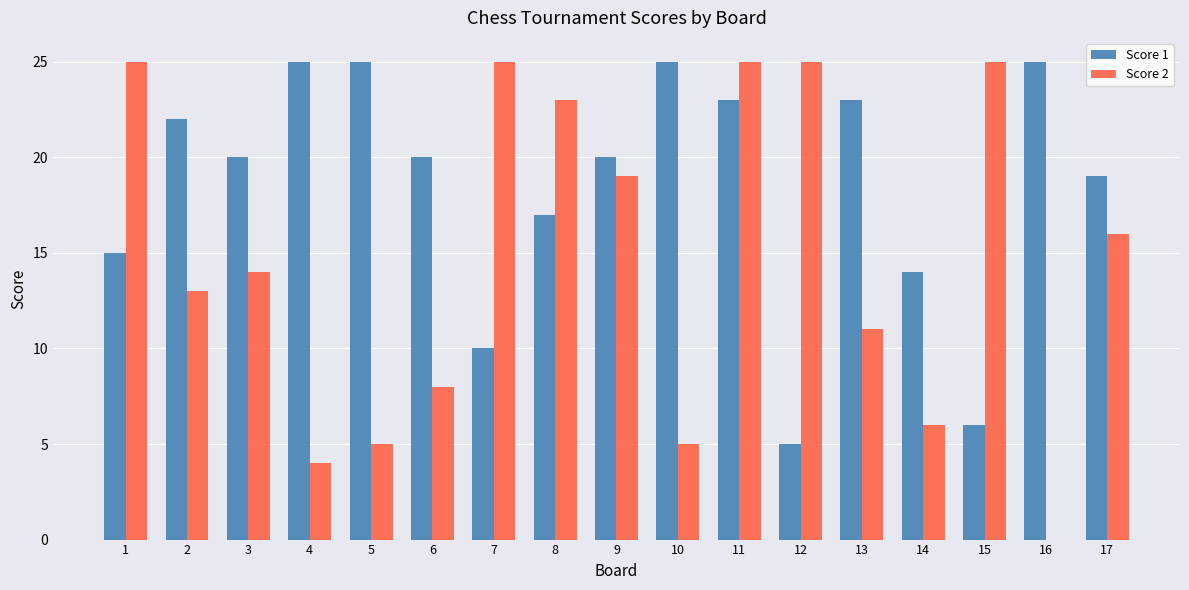

What is the difference between the Score 1 values at 13 and 16?

2